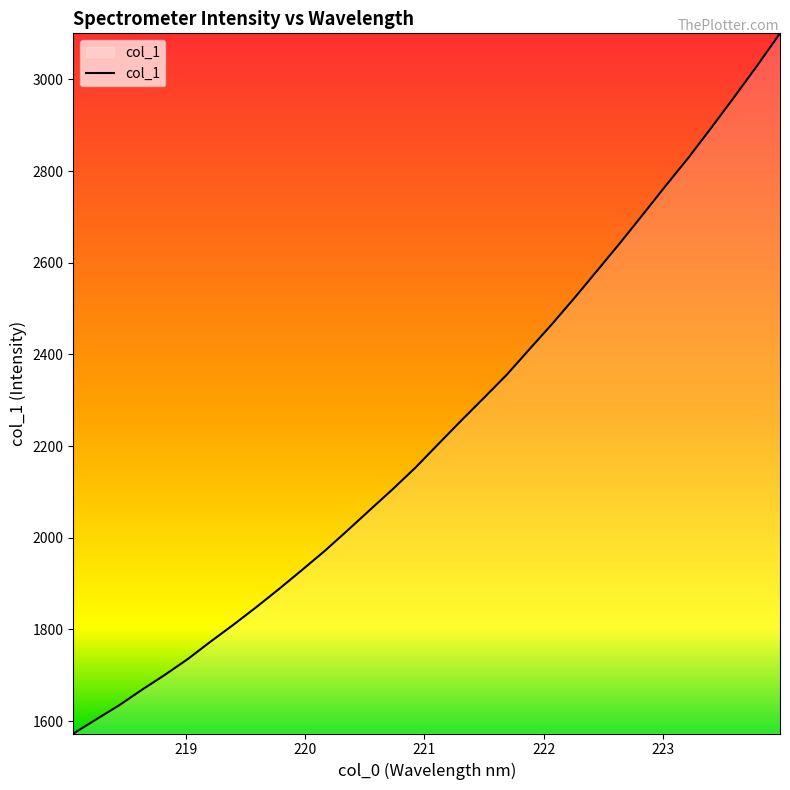

What is the sum of all values?

71520.7